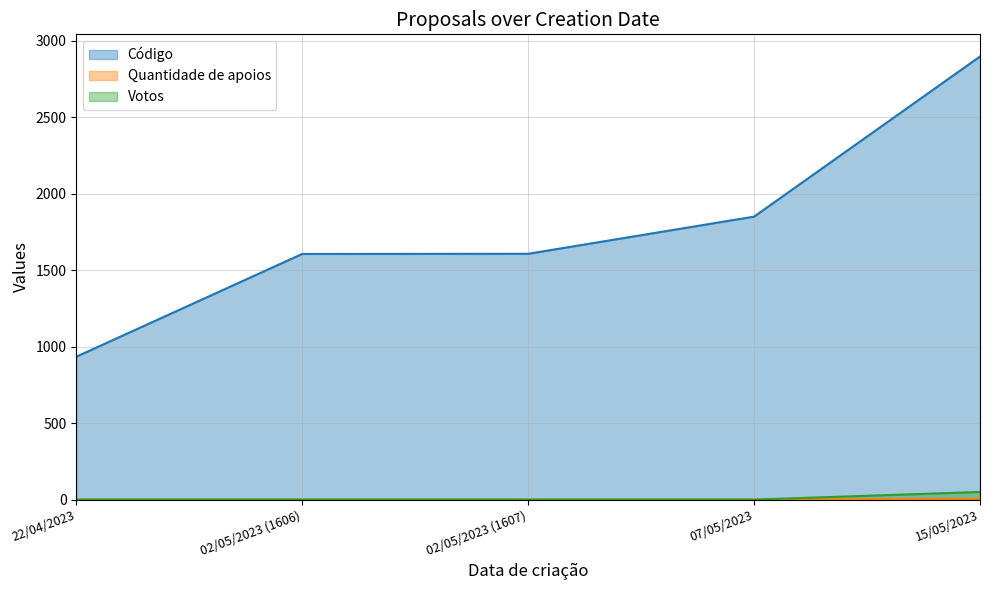

How many lines are shown in the chart?

3